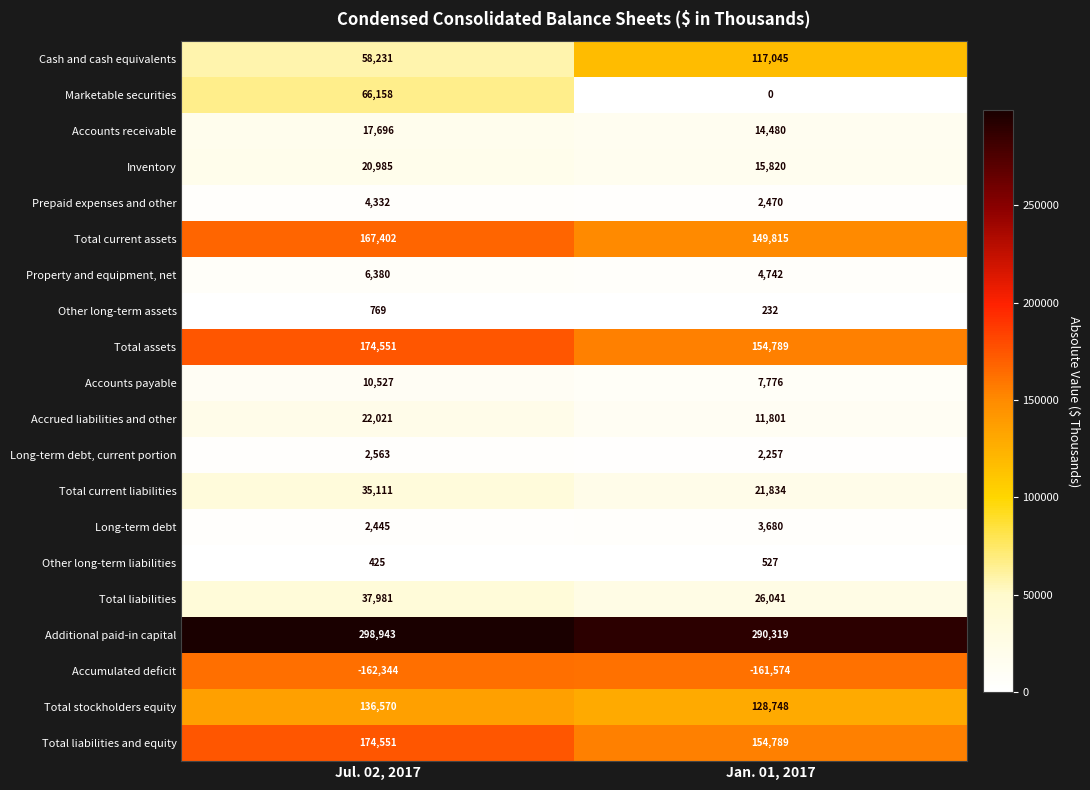

Which series has the largest total across all categories?

Additional paid-in capital